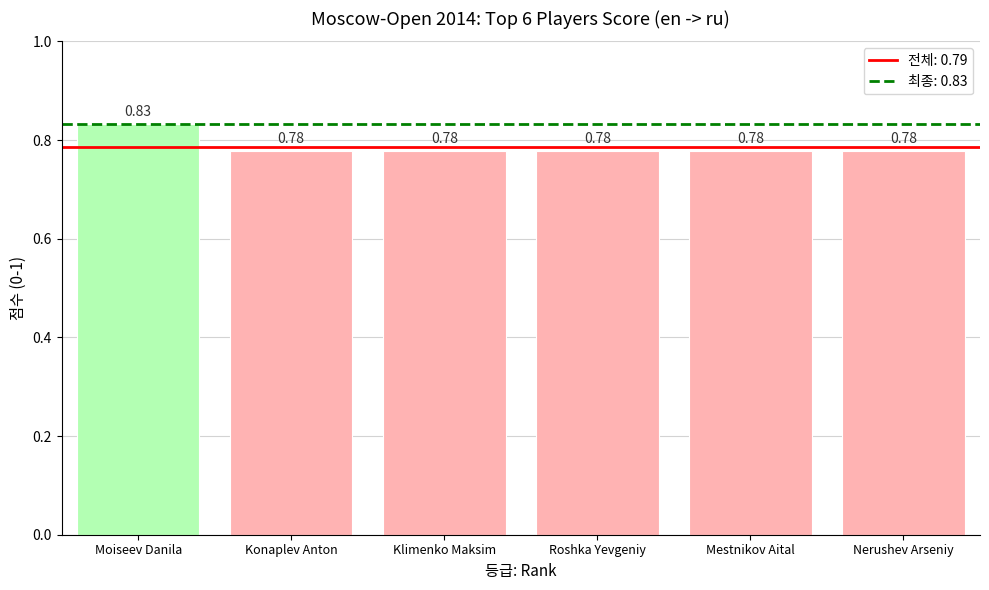

What is the label of the 6th bar from the left?

Nerushev Arseniy